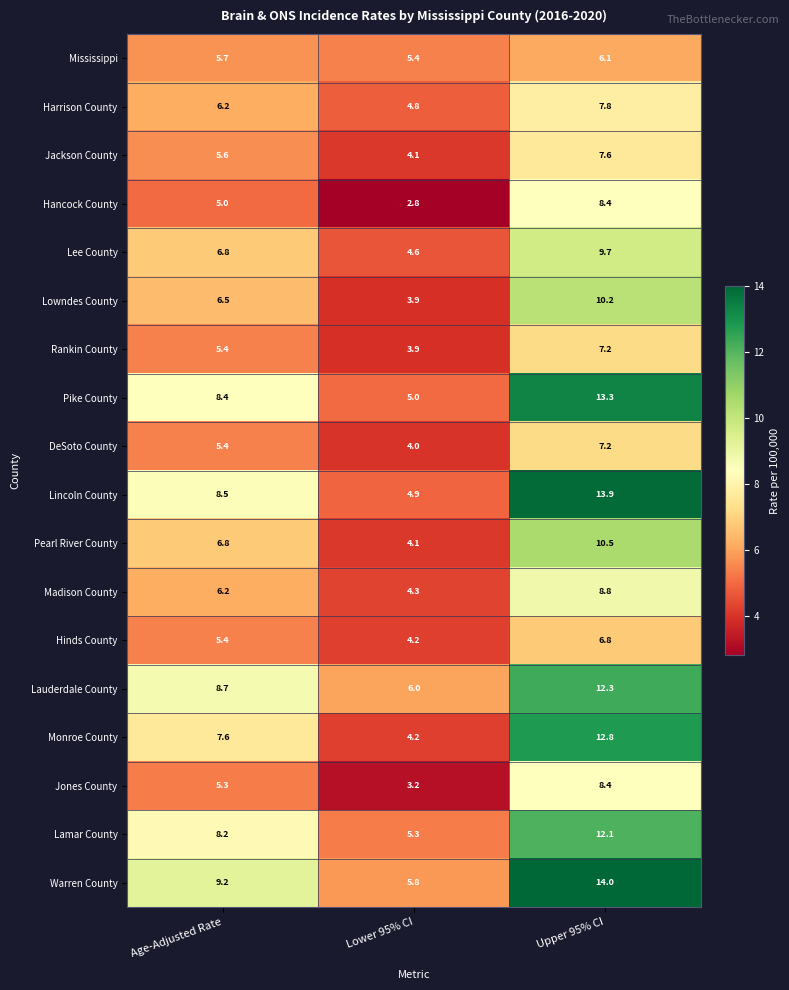

What is the difference between the second highest and minimum values in the Jackson County series?

1.5